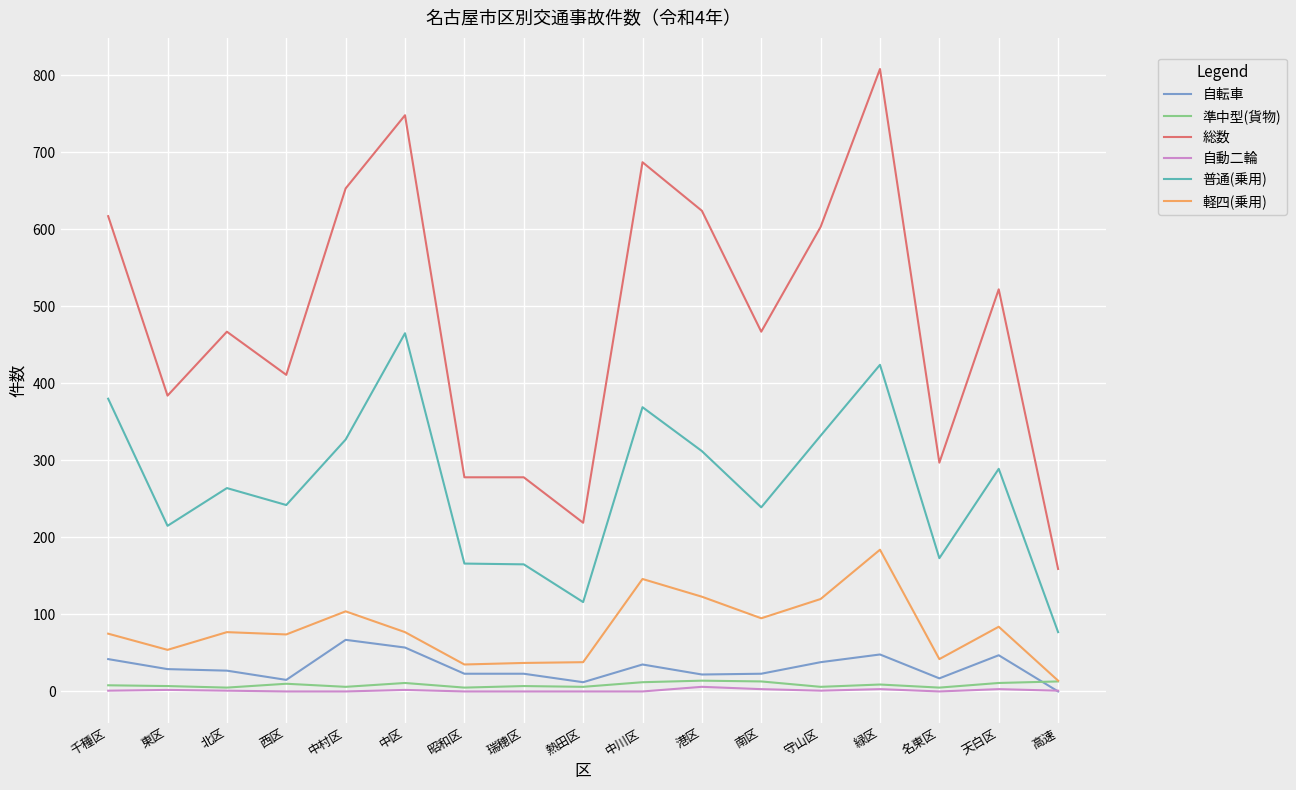

What are all the series names shown in the legend?

自転車, 準中型(貨物), 総数, 自動二輪, 普通(乗用), 軽四(乗用)